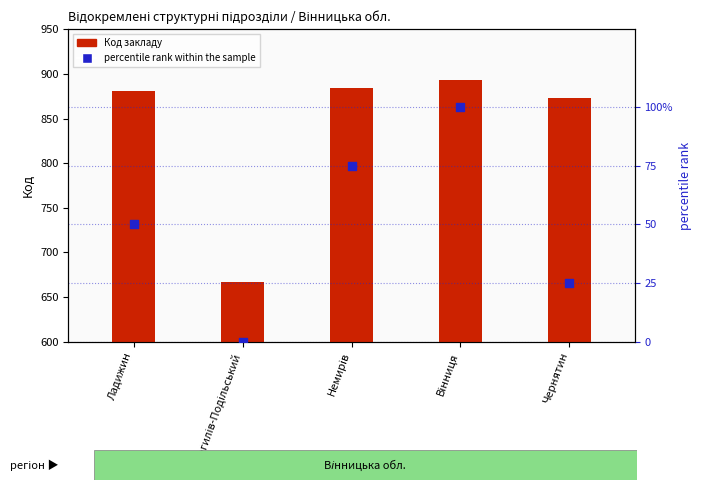

Is the value of percentile rank within the sample at Могилів-Подільський greater than the value of Код закладу at Немирів?

No